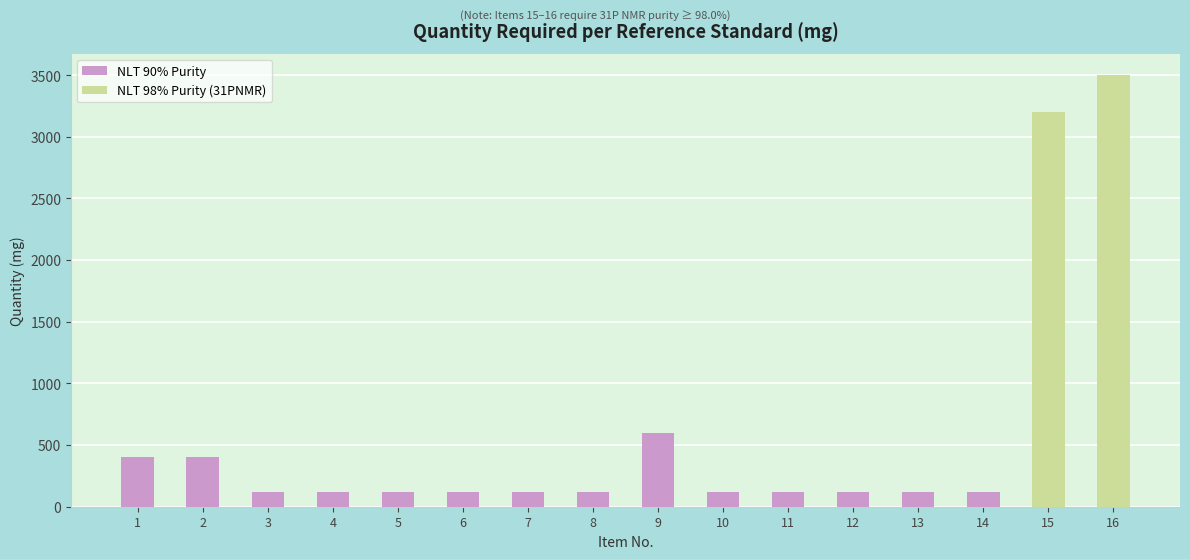

Approximately how many times larger is the value at 7 compared to 3?

1.0